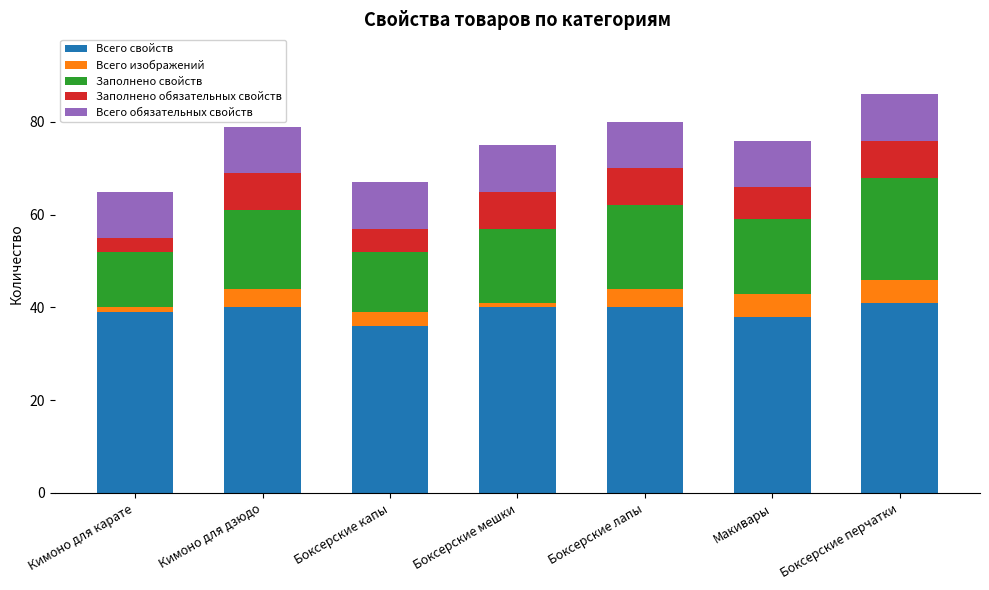

At which label does Всего свойств reach its minimum?

Боксерские капы